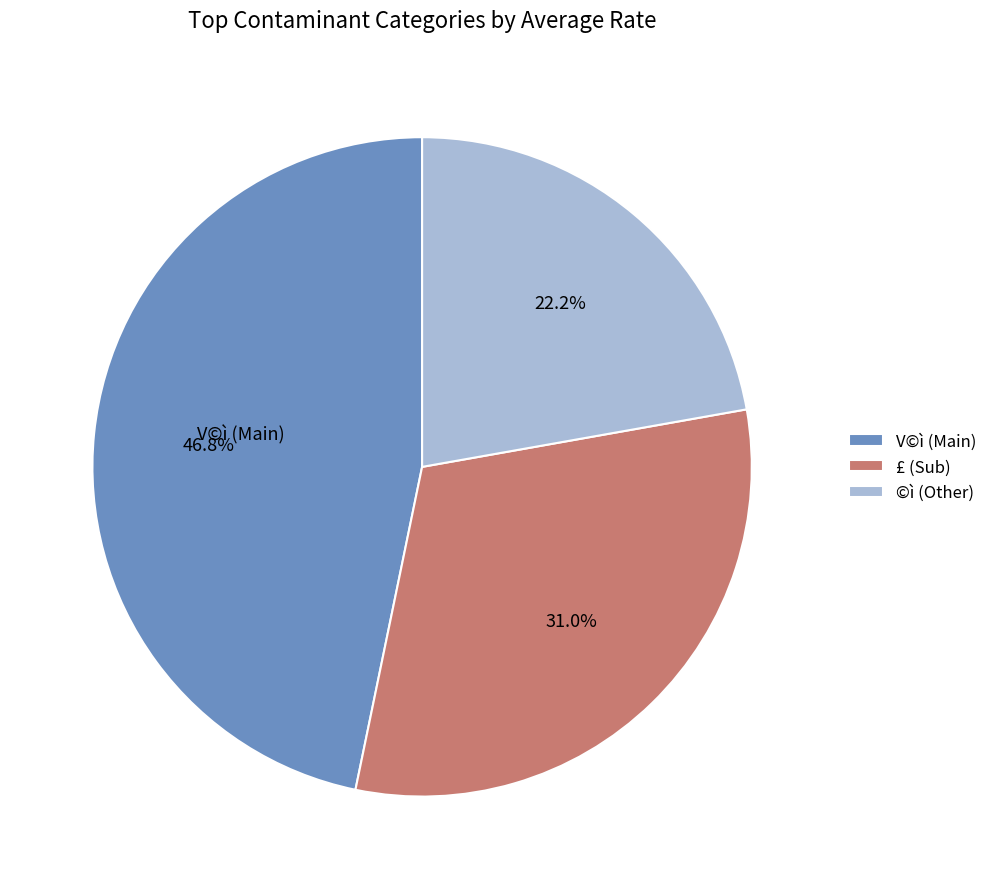

How many slices are in this pie chart?

3